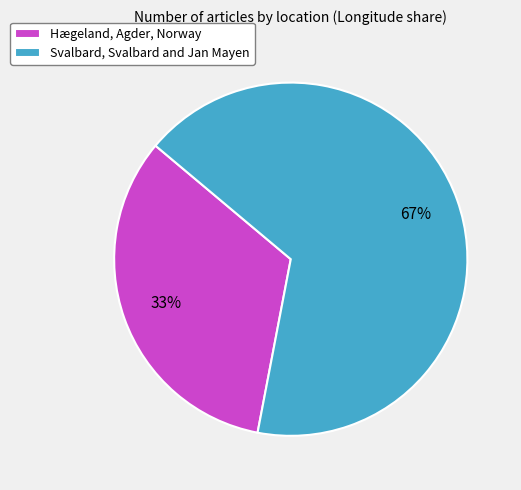

Is it true that Svalbard, Svalbard and Jan Mayen is 67% of the pie?

True